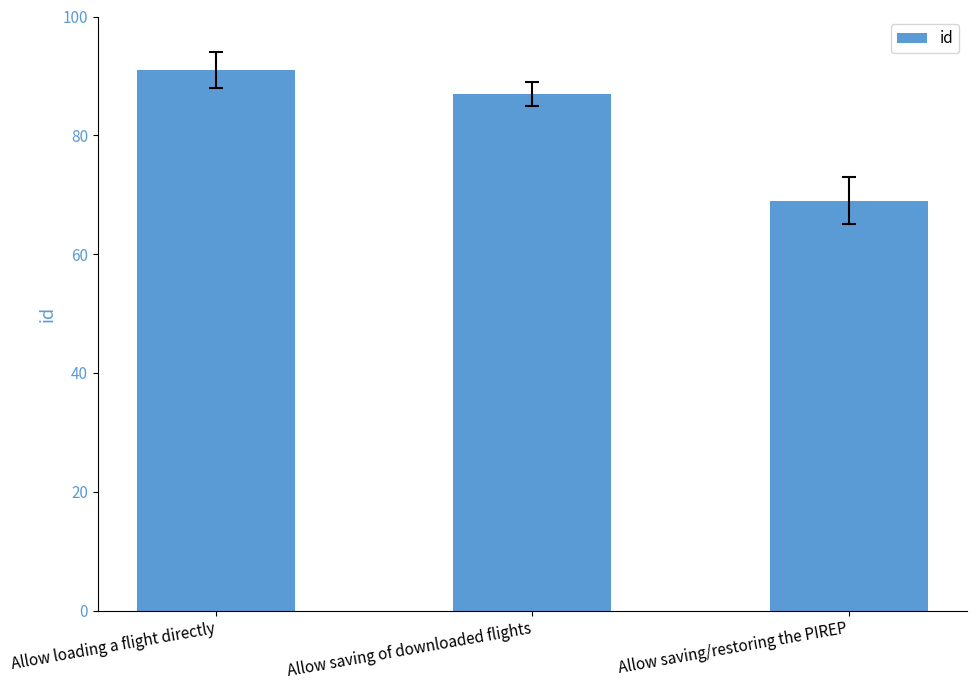

What position from the left is Allow saving of downloaded flights?

2